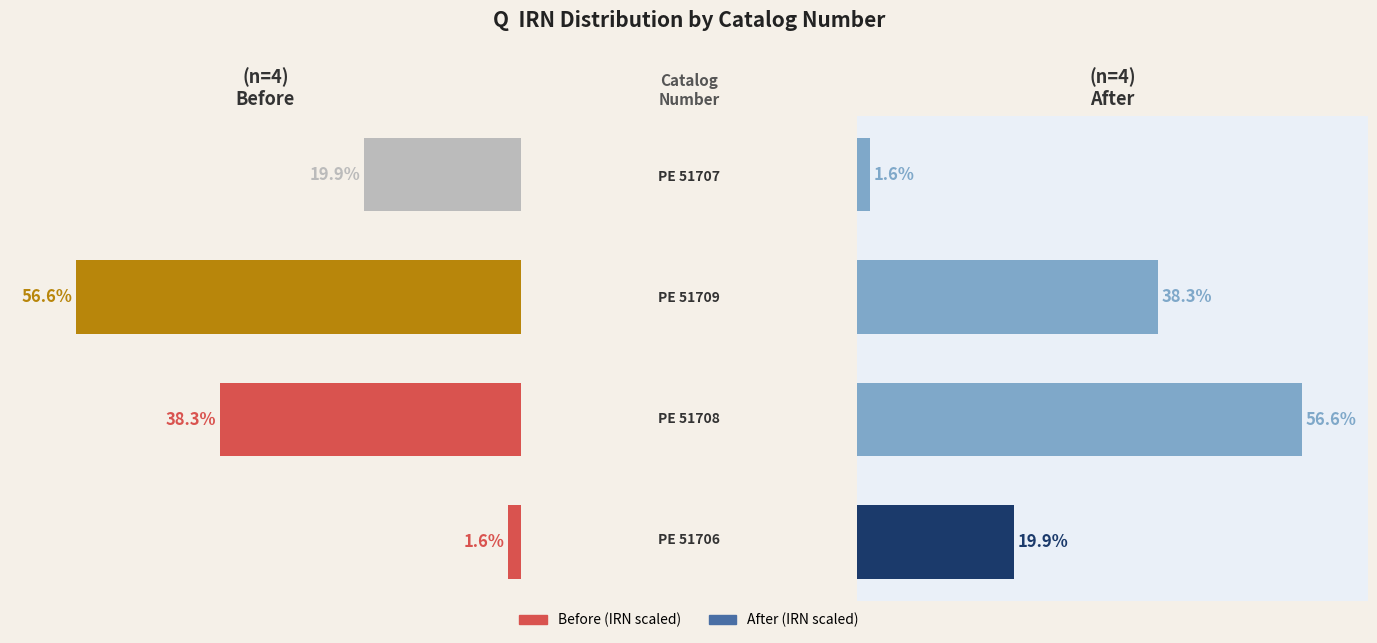

Reading right to left, list all the values displayed in this chart.

Before (IRN scaled): -19.9	-56.6	-38.3	-1.6
After (IRN scaled): 1.6	38.3	56.6	19.9